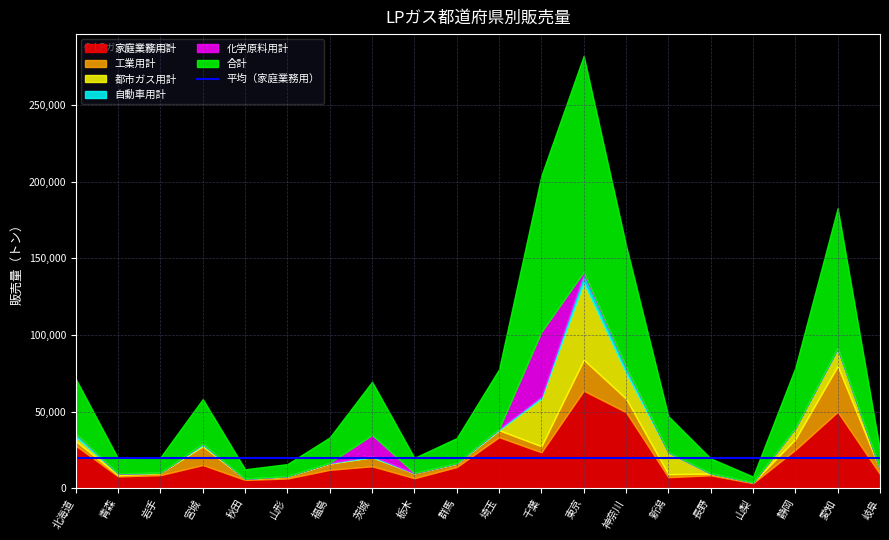

True or false: 工業用計 and 家庭業務用計 cross at least once.

False